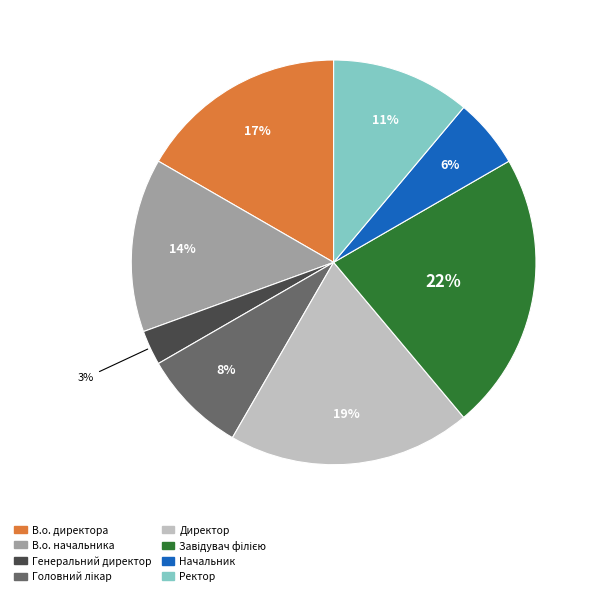

Do В.о. директора and В.о. начальника together represent more than half of the pie?

No